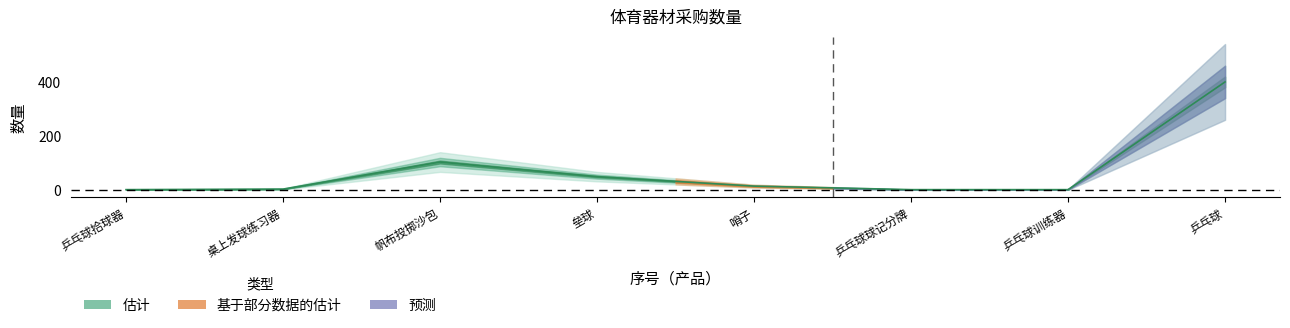

How many points are higher than both their immediate neighbors (excluding endpoints)?

1